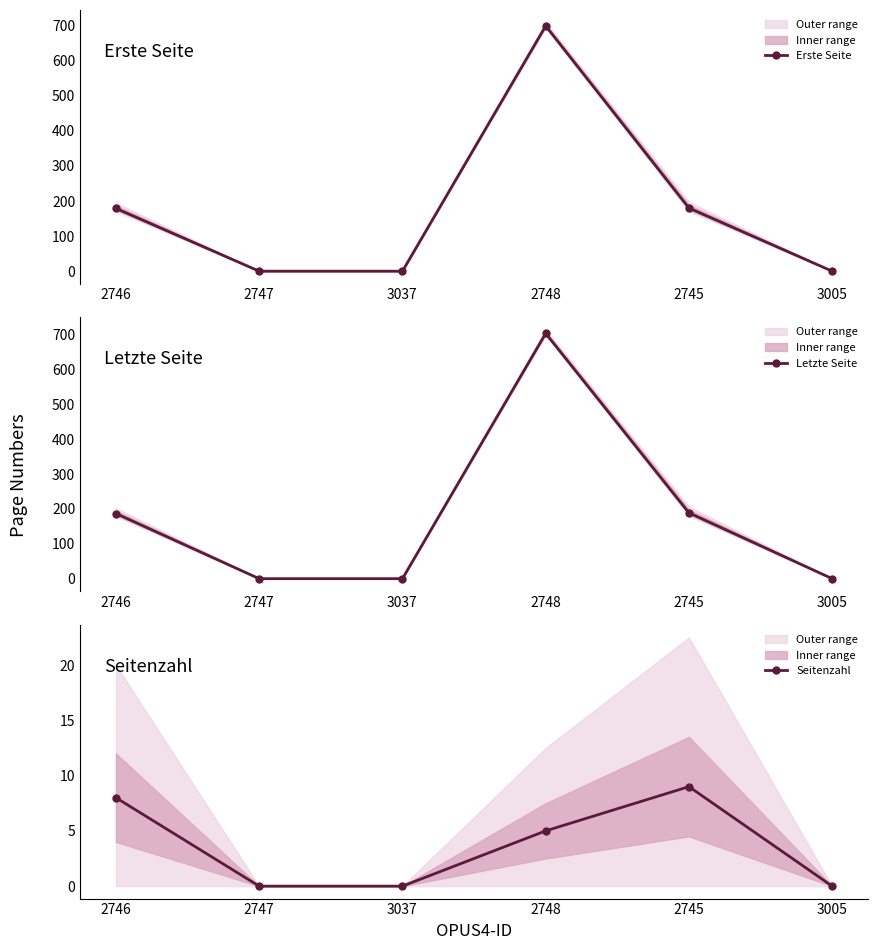

True or false: Letzte Seite and Seitenzahl cross at least once.

False